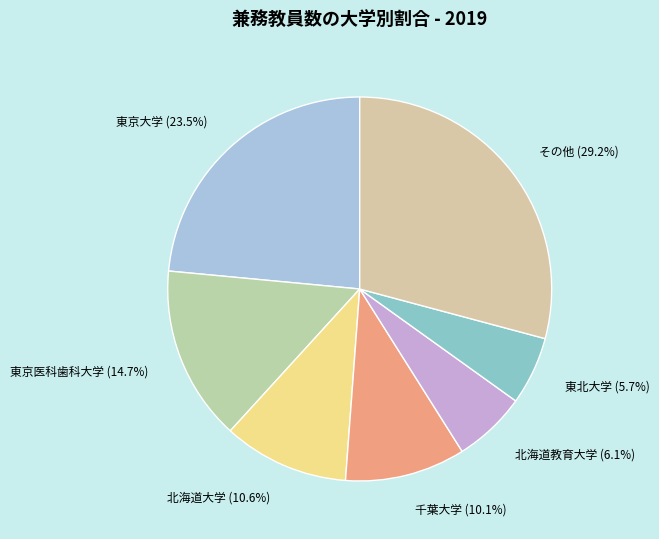

What is the total percentage of 千葉大学 (10.1%) and 東京大学 (23.5%)?

33.6%